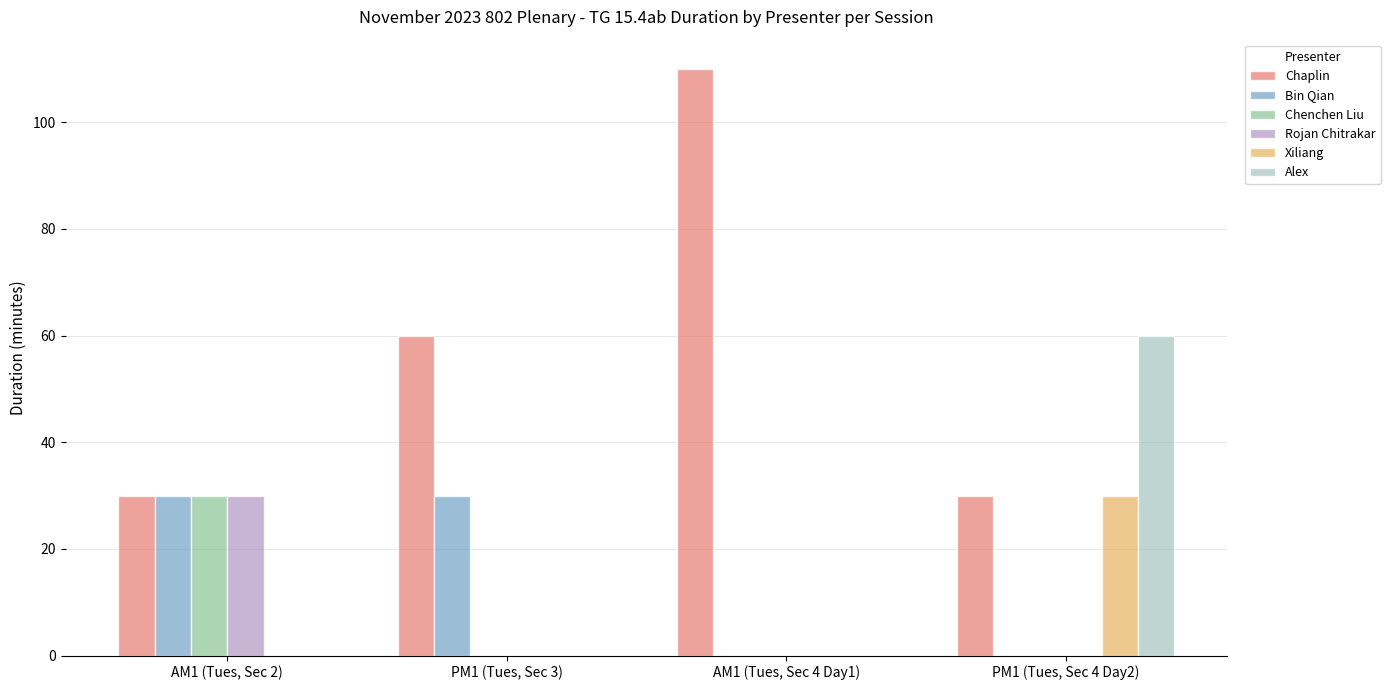

What is the sum of all Chenchen Liu values?

30